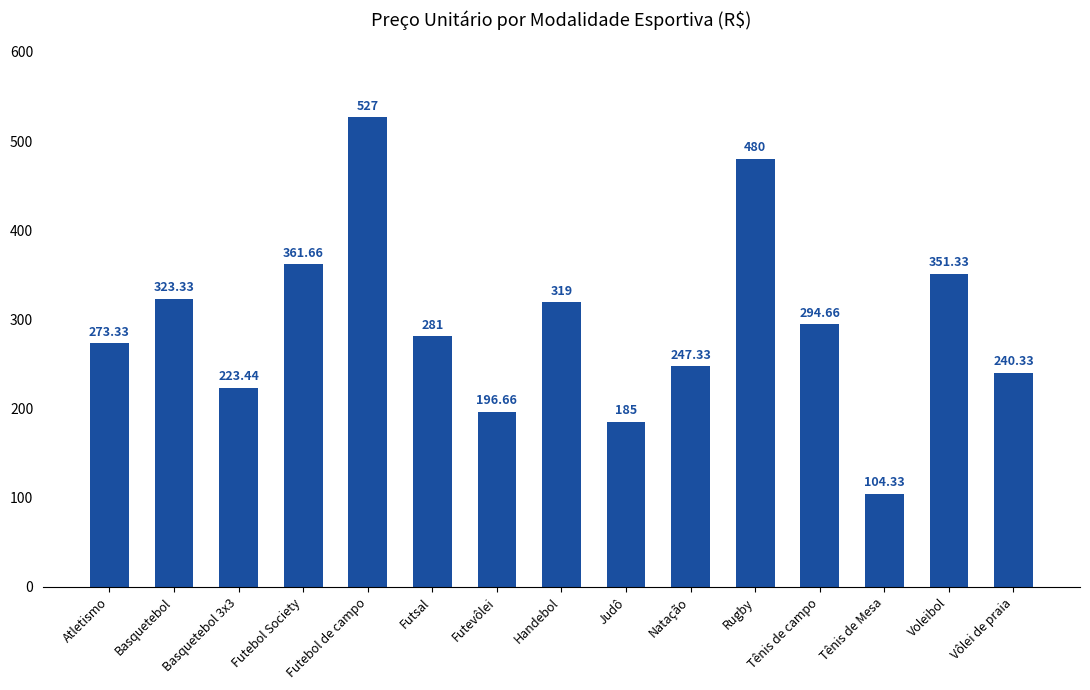

Is it true that the value at Voleibol is 599.0?

False